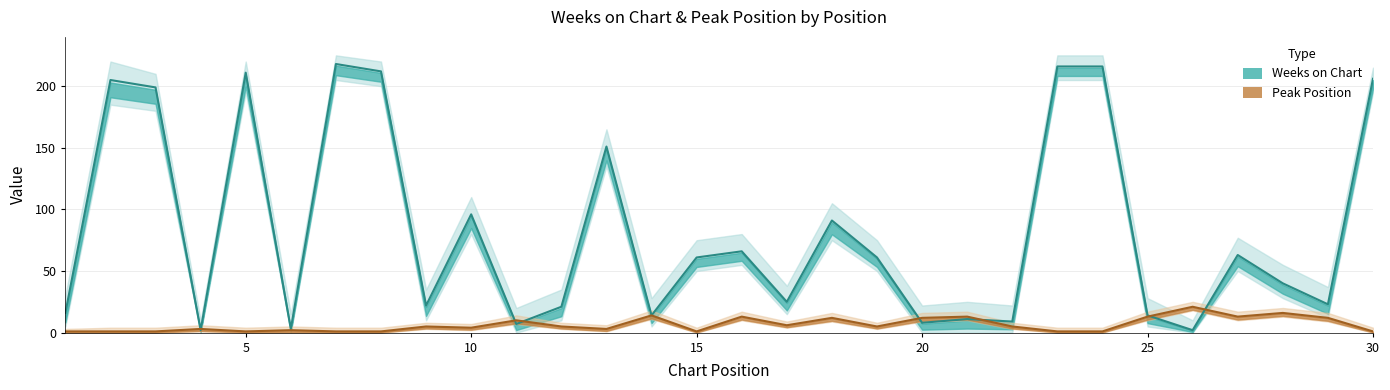

At which label does Peak Position reach its minimum?

1